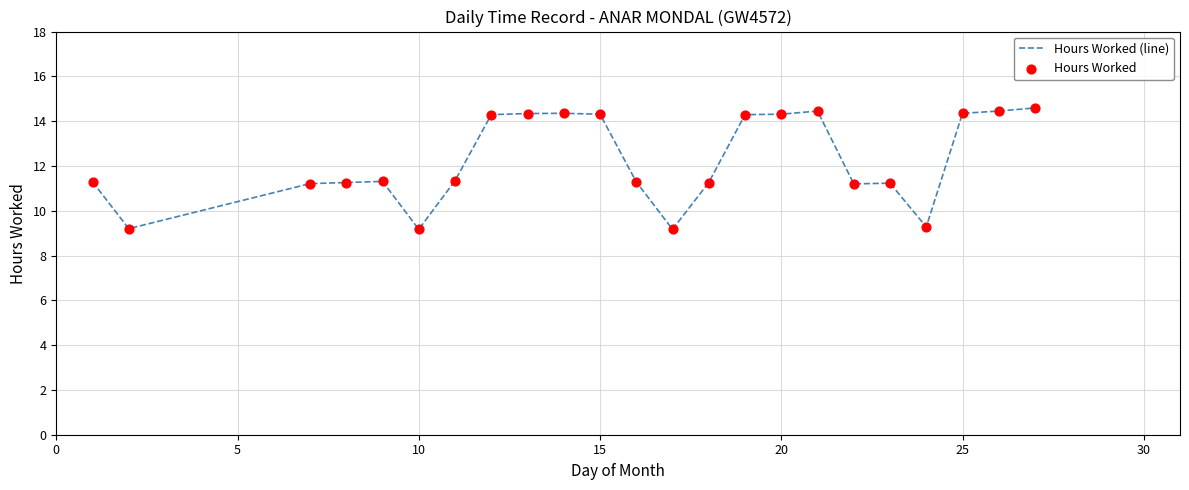

What is the difference between the maximum and minimum values?

5.4